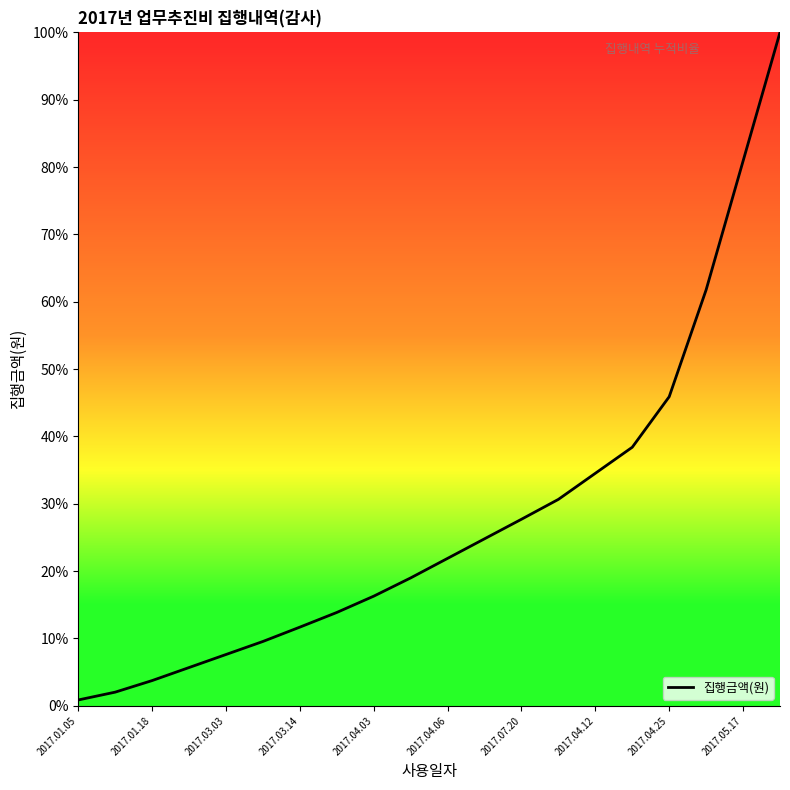

Count the number of data series in this chart.

1